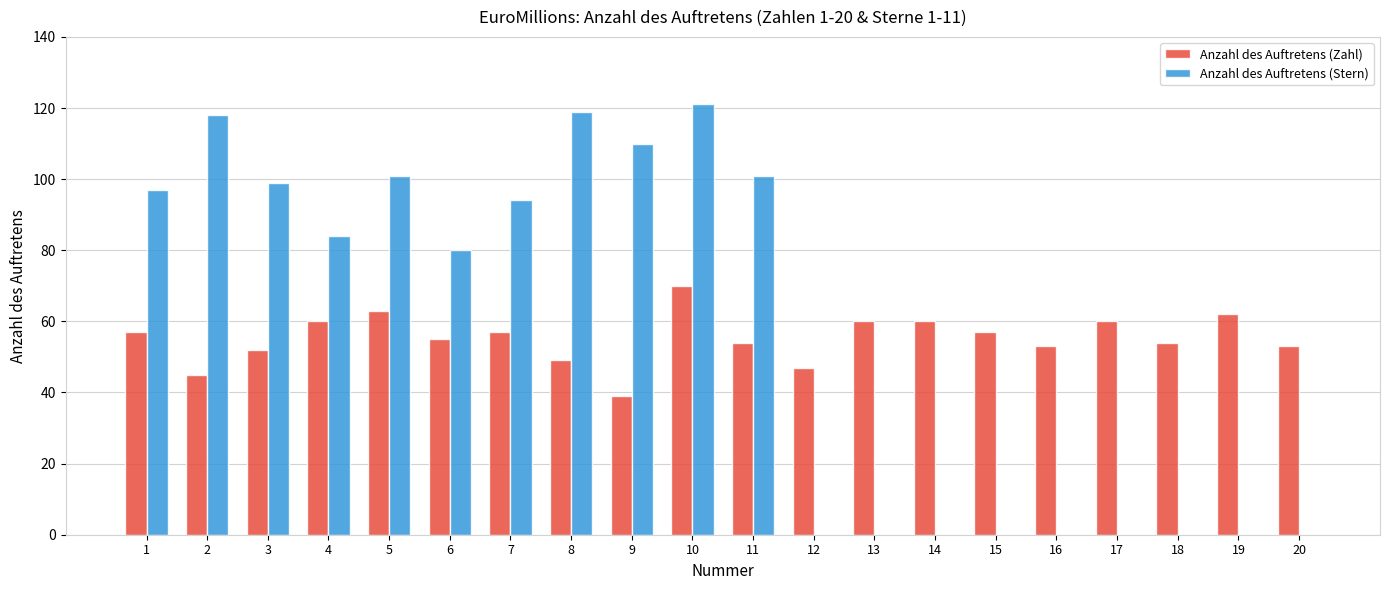

Between 1 and 2, which series saw the biggest shift?

Anzahl des Auftretens (Stern)